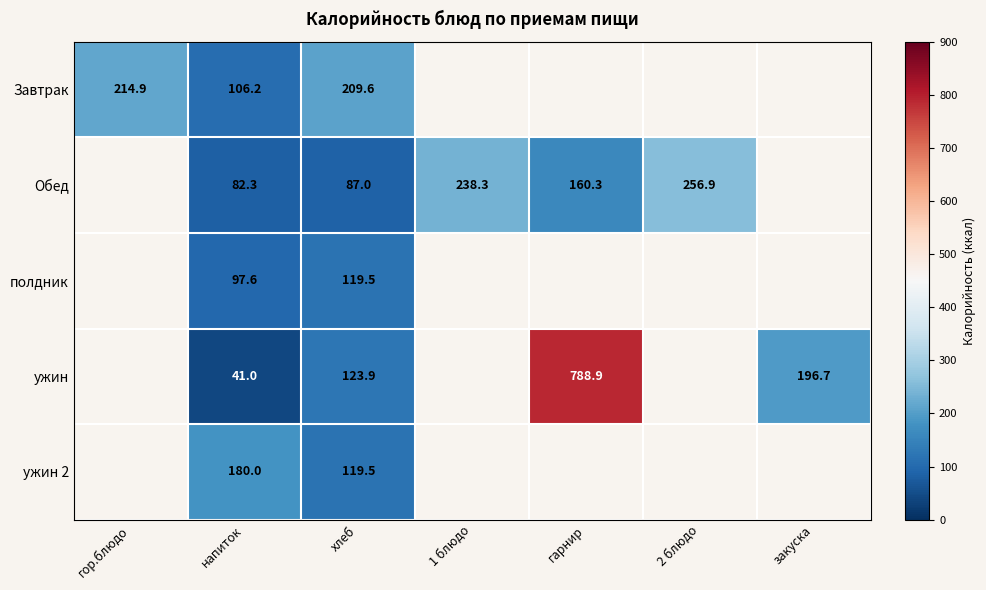

The Обед series shows 44.6 at напиток. True or false?

False